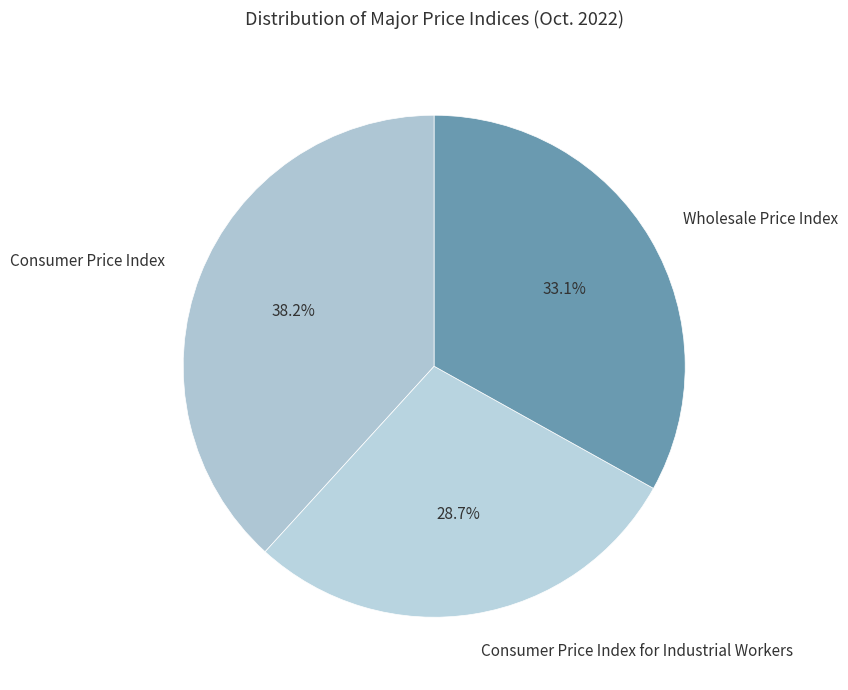

To the nearest percent, what is the combined percentage of Consumer Price Index and Consumer Price Index for Industrial Workers?

67%